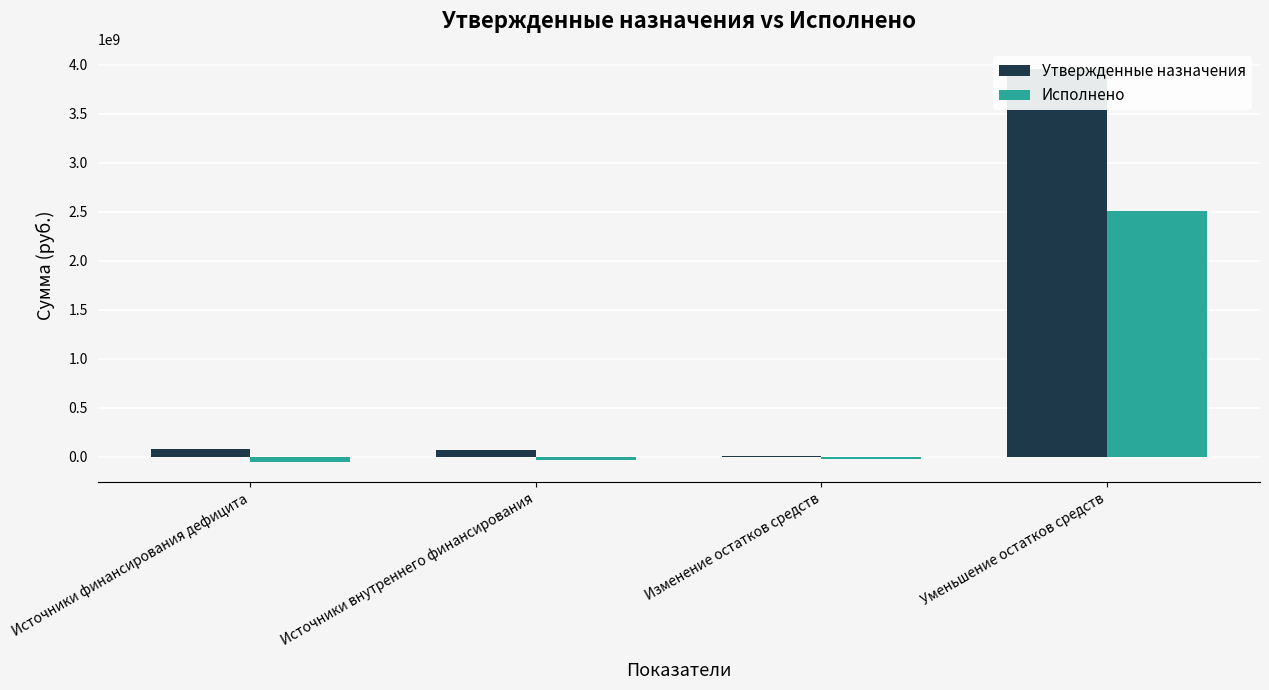

Reading left to right, extract all data points from this chart.

Утвержденные назначения: 74019829.3	63961667.0	10058162.3	3962587583.4
Исполнено: -54155611.7	-35170500.0	-18985111.7	2508051320.3